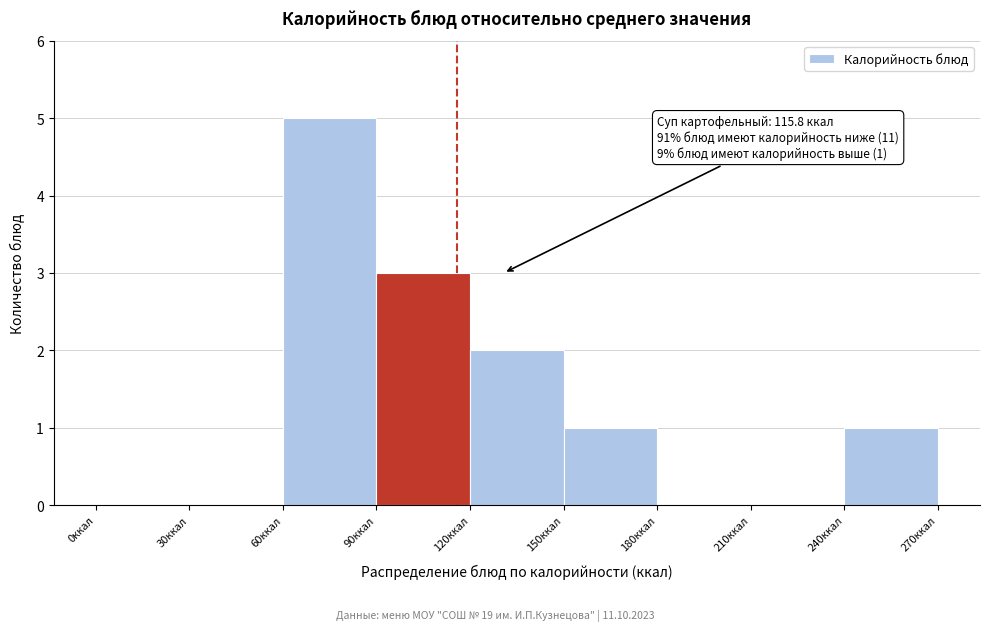

Over which range of the x-axis is the bar tallest?

60 to 90